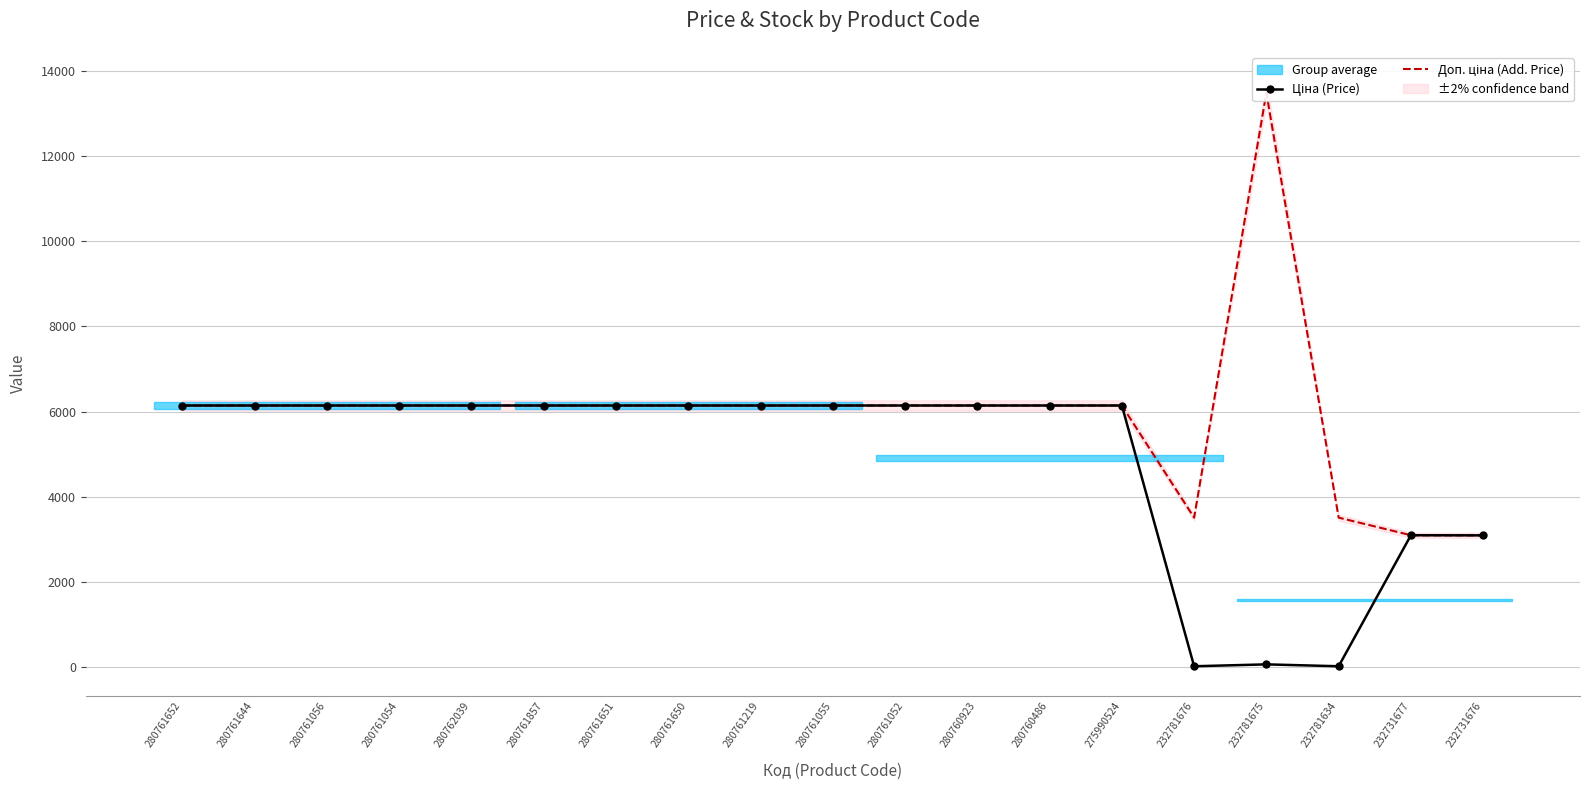

After their last crossing, which series has the higher values: Доп. ціна (Add. Price) or Ціна (Price)?

Ціна (Price)